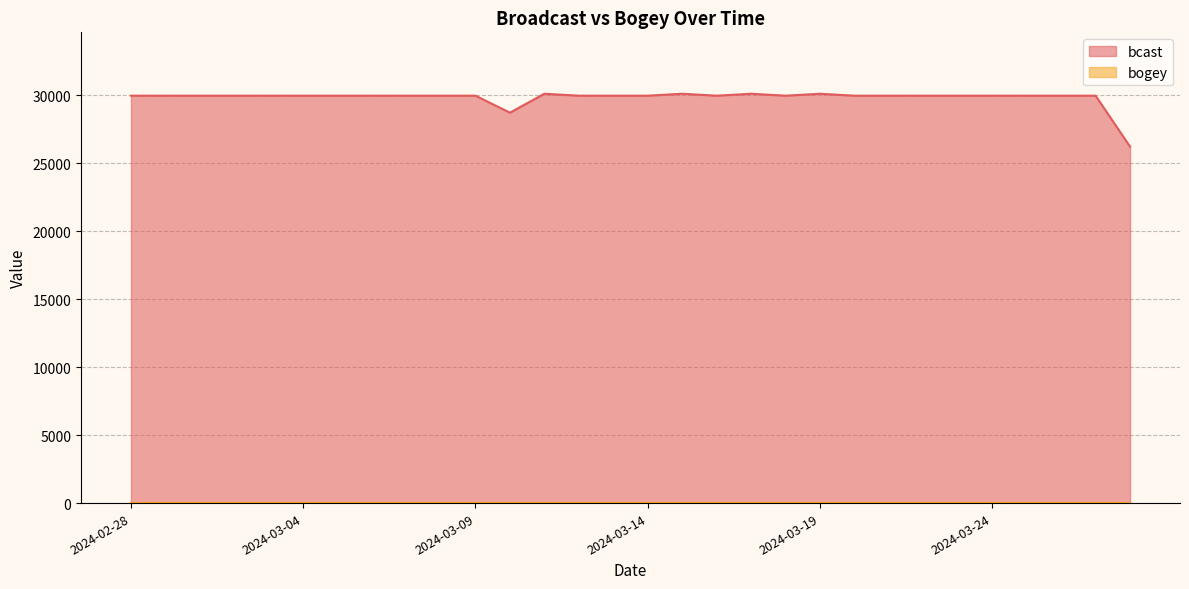

List the labels in order of value, largest first.

2024-03-11, 2024-03-15, 2024-03-17, 2024-03-19, 2024-02-28, 2024-02-29, 2024-03-01, 2024-03-02, 2024-03-03, 2024-03-04, 2024-03-05, 2024-03-06, 2024-03-07, 2024-03-08, 2024-03-09, 2024-03-12, 2024-03-13, 2024-03-14, 2024-03-16, 2024-03-18, 2024-03-20, 2024-03-21, 2024-03-22, 2024-03-23, 2024-03-24, 2024-03-25, 2024-03-26, 2024-03-27, 2024-03-10, 2024-03-28